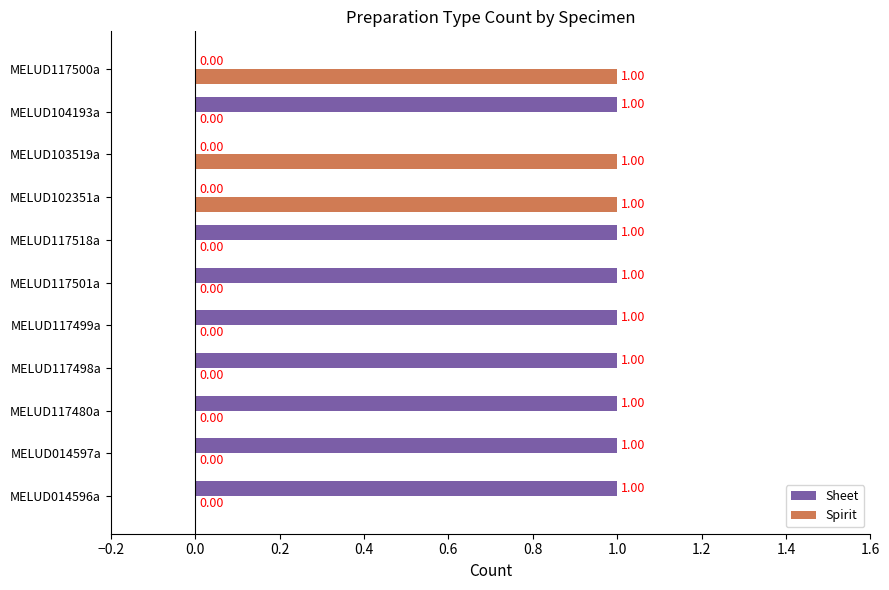

Is the value of Spirit at MELUD117501a greater than the value of Sheet at MELUD117498a?

No